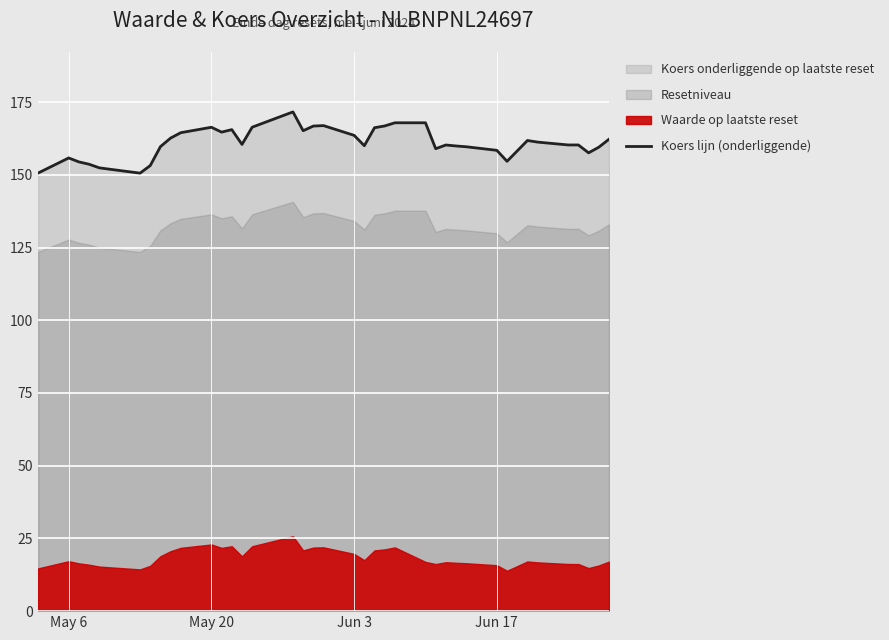

What is the maximum value for Koers lijn (onderliggende)?

171.6